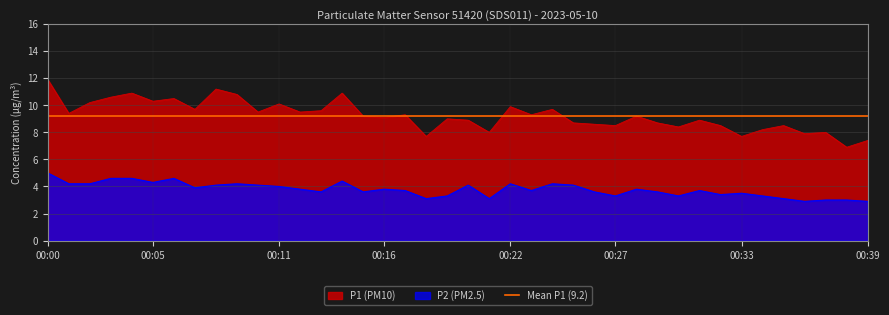

What is the average value of the P2 series?

3.8